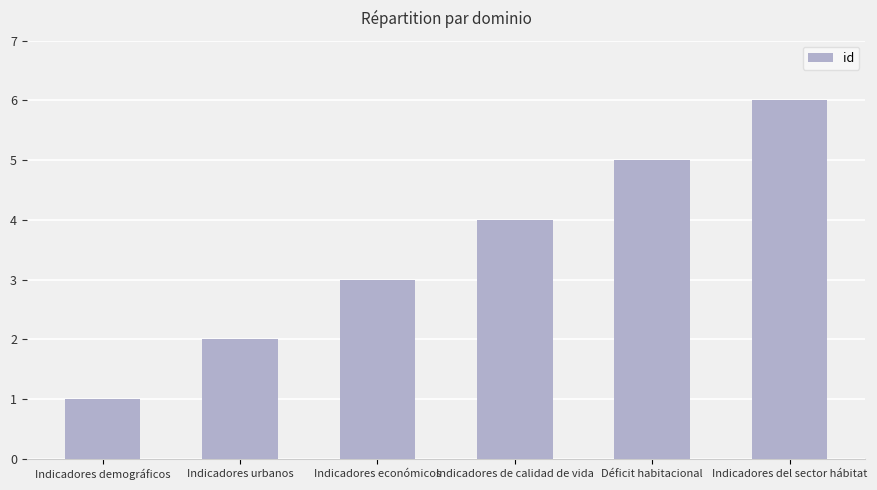

What is the difference between the maximum and second lowest values?

4